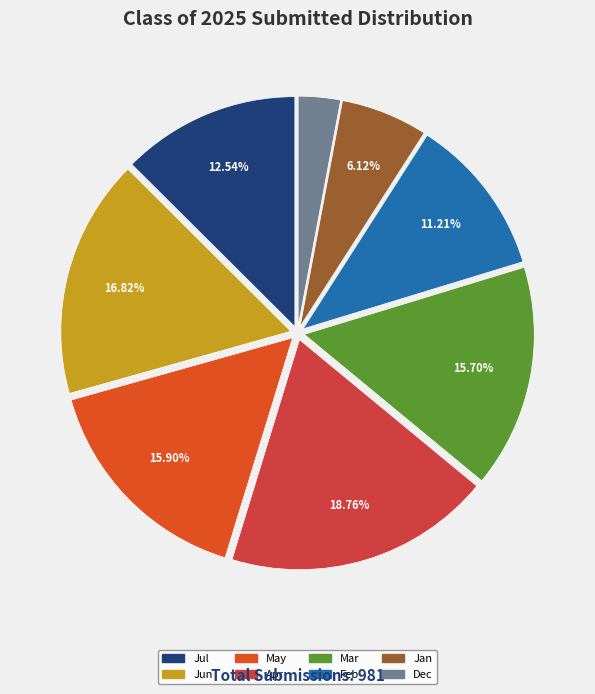

How many segments does this pie chart have?

8